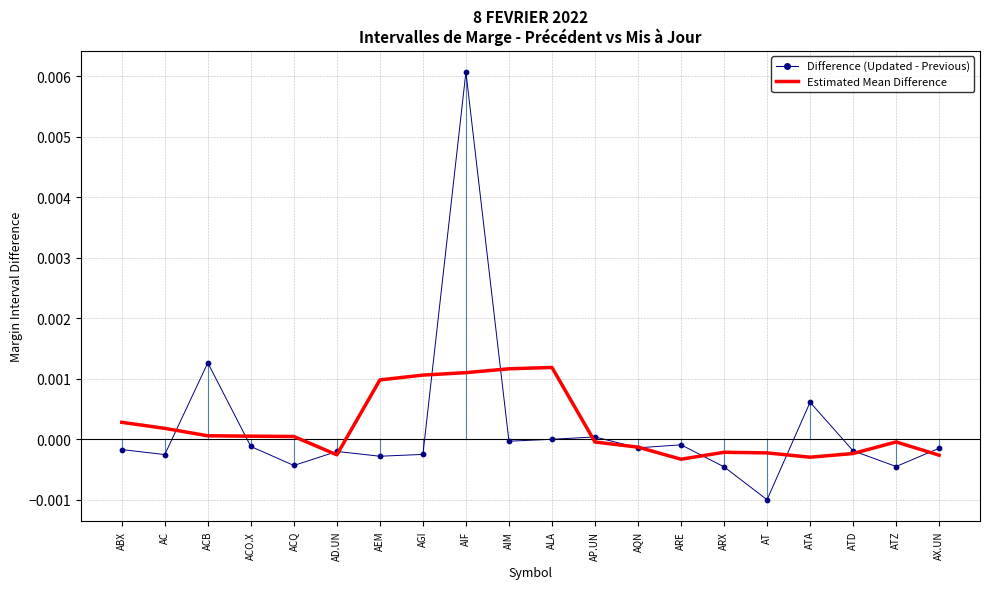

Which series has the widest spread of values?

Difference (Updated - Previous)